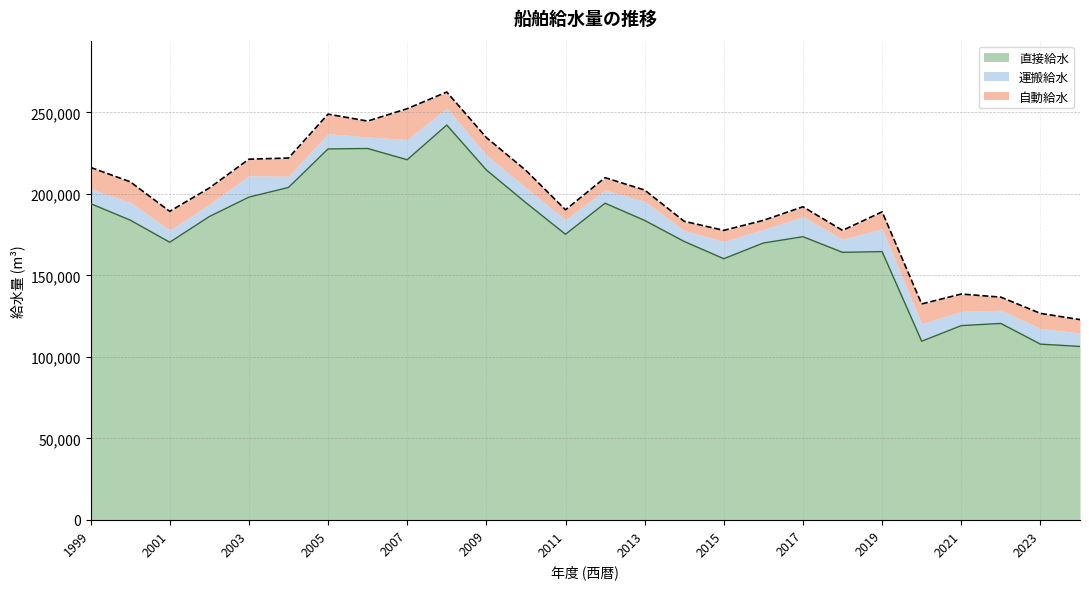

In 自動給水, how many points are higher than both neighbors (excluding endpoints)?

8